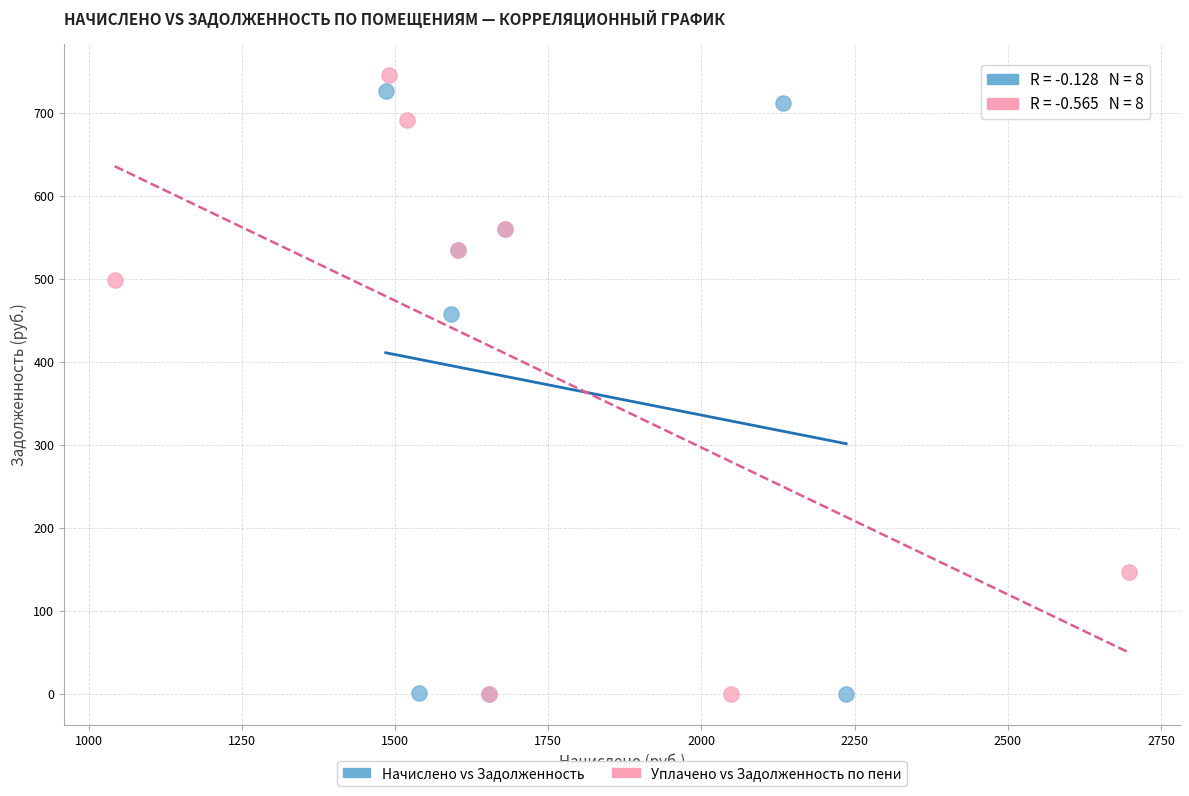

Which series has the largest Y range (max minus min)?

Уплачено vs Задолженность по пени